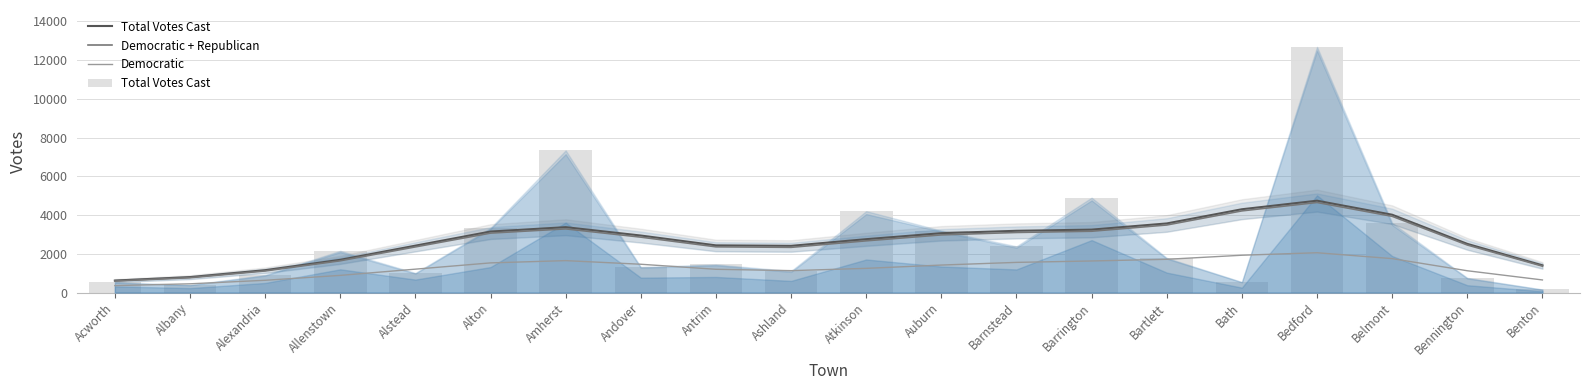

What is the label of the 2nd bar from the right?

Bennington